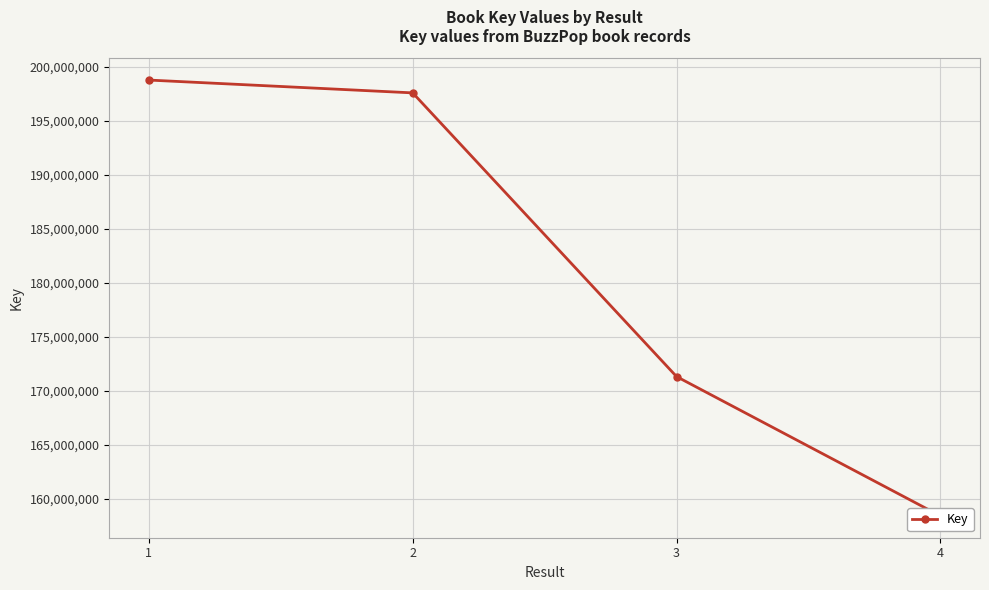

What value does the data have at 1, to the nearest 100?

198765300